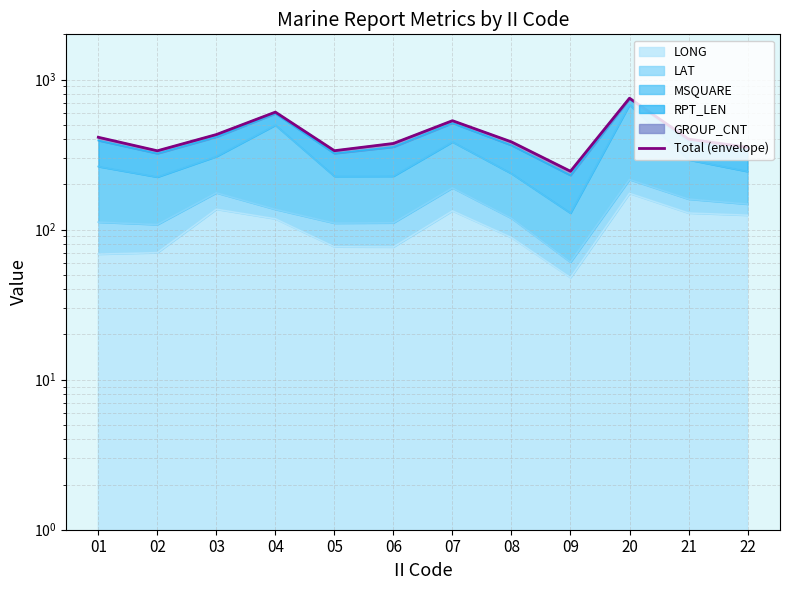

How many lines are shown in the chart?

1